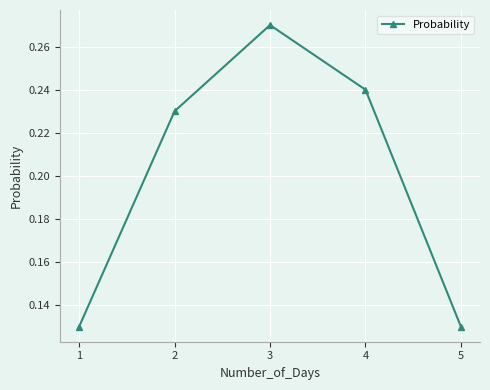

Where is the first local maximum?

3